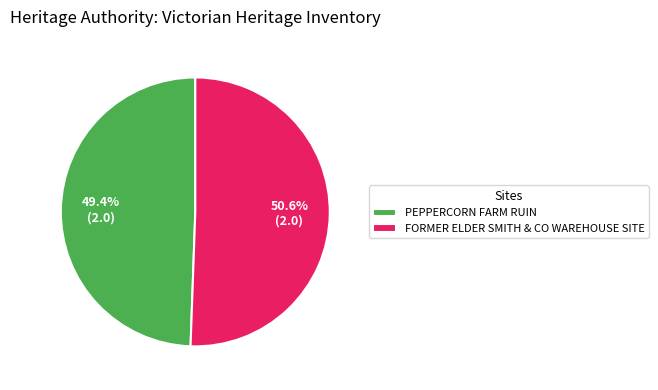

Count the number of slices in the pie.

2